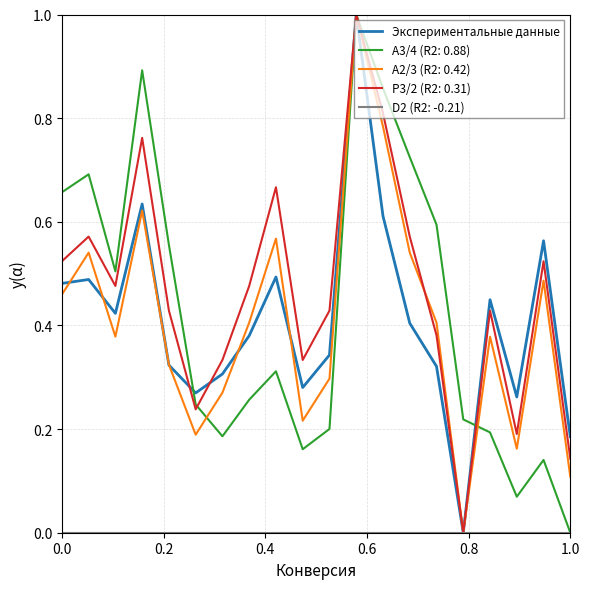

Which series has the largest total across all categories?

P3/2 (R2: 0.31)